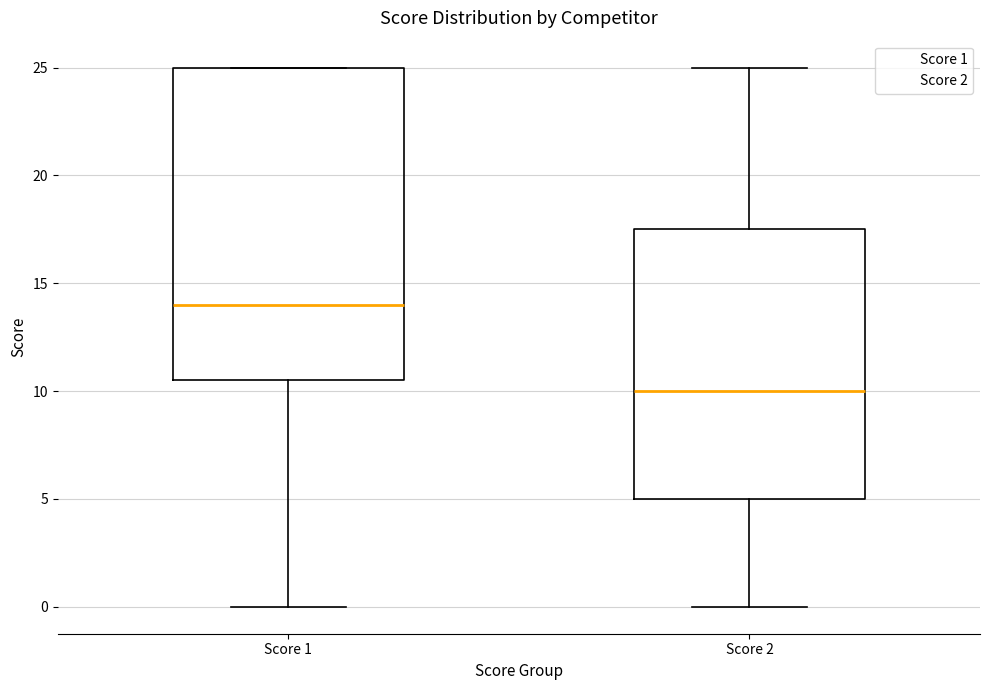

Reading left to right, transcribe this box plot: for each box, give where its median line is, the range the box spans, and where its two whiskers end, as read against the y-axis. The values are not printed on the chart, so give them approximately, as read against the axis.

Score 1: median 14.0, box 10.5 to 25.0, whiskers 0.0 to 25.0
Score 2: median 10.0, box 5.0 to 17.5, whiskers 0.0 to 25.0